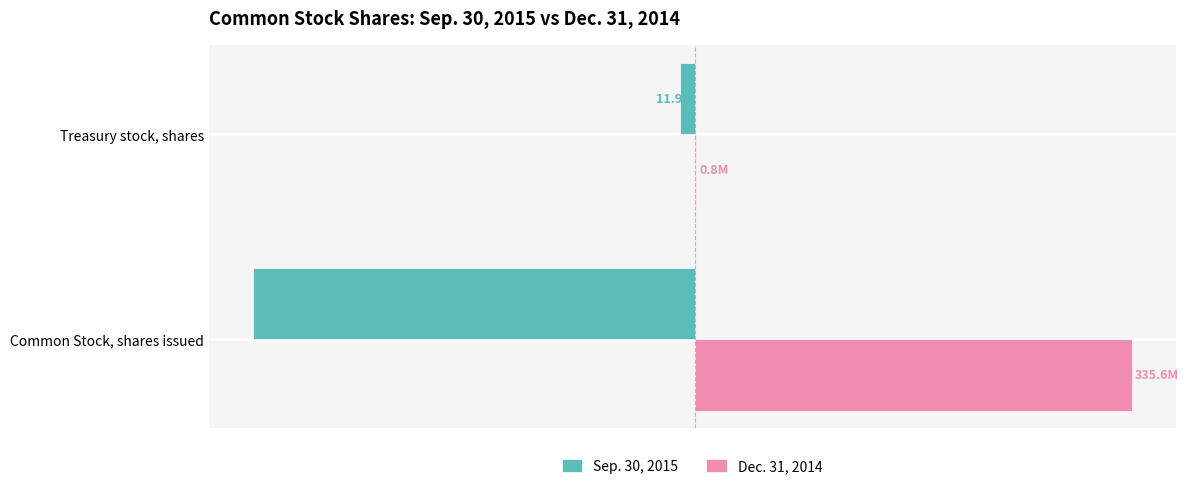

What are all the series names shown in the legend?

Sep. 30, 2015, Dec. 31, 2014